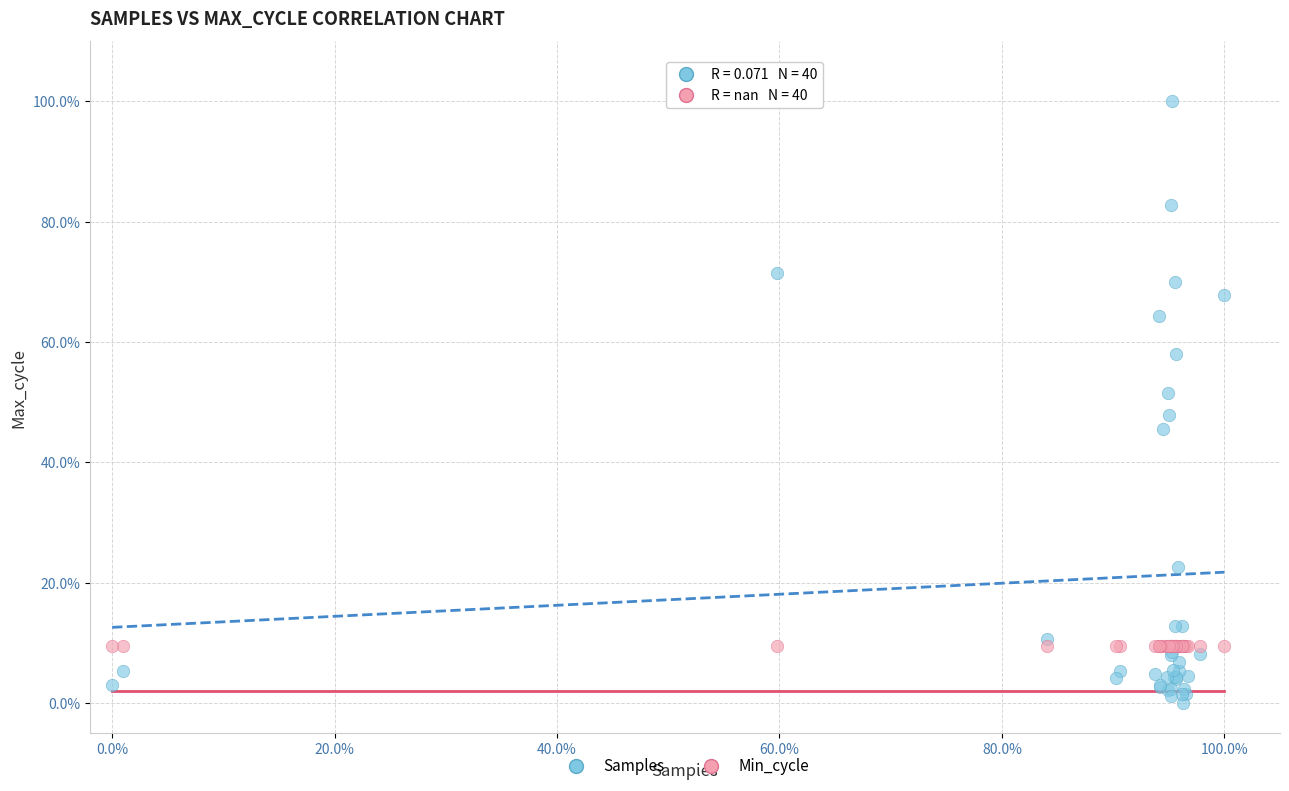

Which series contains the highest Y value?

Samples